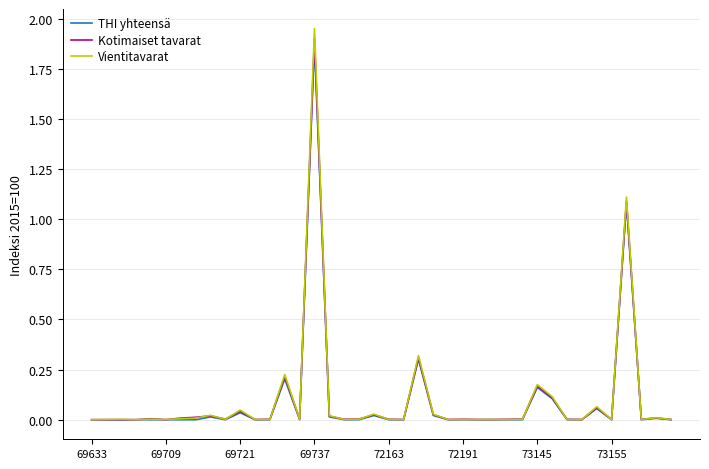

Which series has the widest spread of values?

Vientitavarat